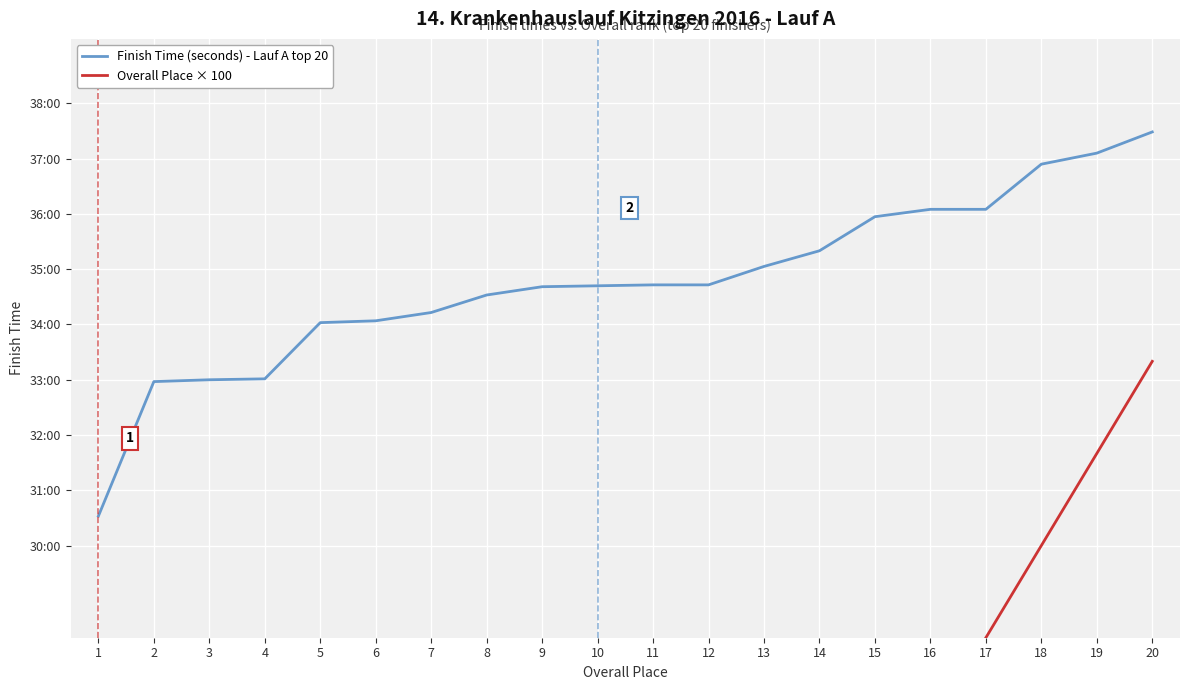

What is the value of the Overall Place × 100 point at the 15th from the left?

1500